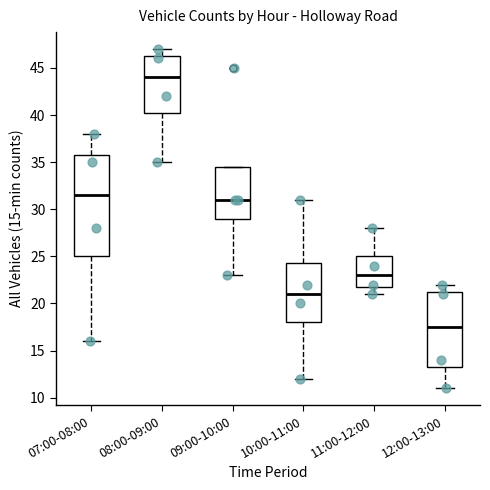

Reading left to right, transcribe this box plot: for each box, give where its median line is, the range the box spans, and where its two whiskers end, as read against the y-axis. The values are not printed on the chart, so give them approximately, as read against the axis.

07:00-08:00: median 31.5, box 25.0 to 36.0, whiskers 16.0 to 38.0
08:00-09:00: median 44.0, box 40.5 to 46.5, whiskers 35.0 to 47.0
09:00-10:00: median 31.0, box 29.0 to 34.5, whiskers 23.0 to 34.5
10:00-11:00: median 21.0, box 18.0 to 24.5, whiskers 12.0 to 31.0
11:00-12:00: median 23.0, box 22.0 to 25.0, whiskers 21.0 to 28.0
12:00-13:00: median 17.5, box 13.5 to 21.5, whiskers 11.0 to 22.0